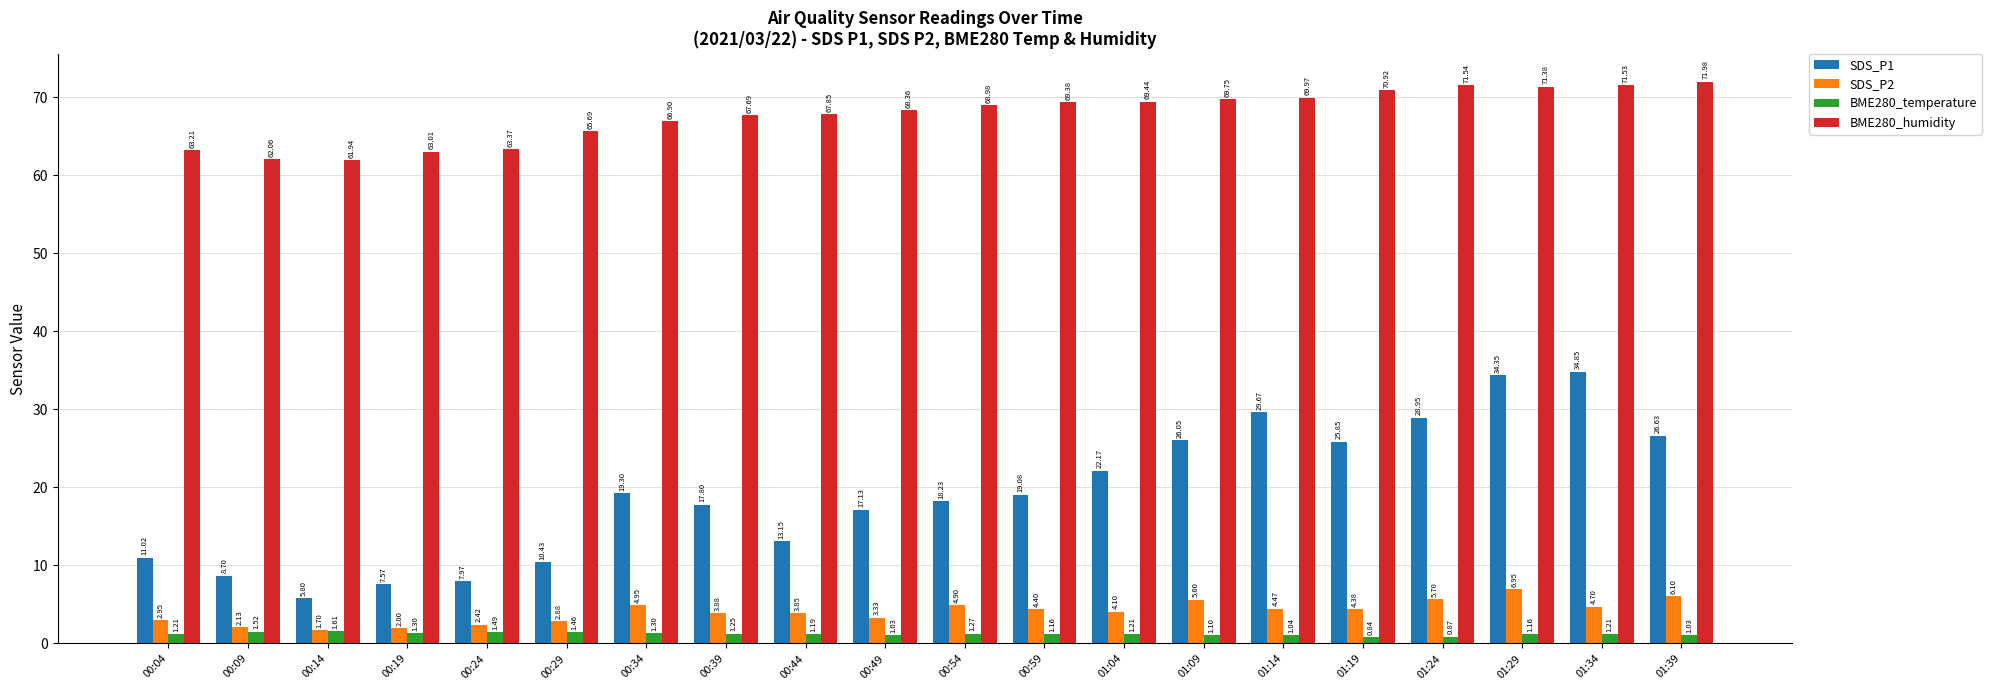

Which series changed the most between 00:14 and 00:54?

SDS_P1